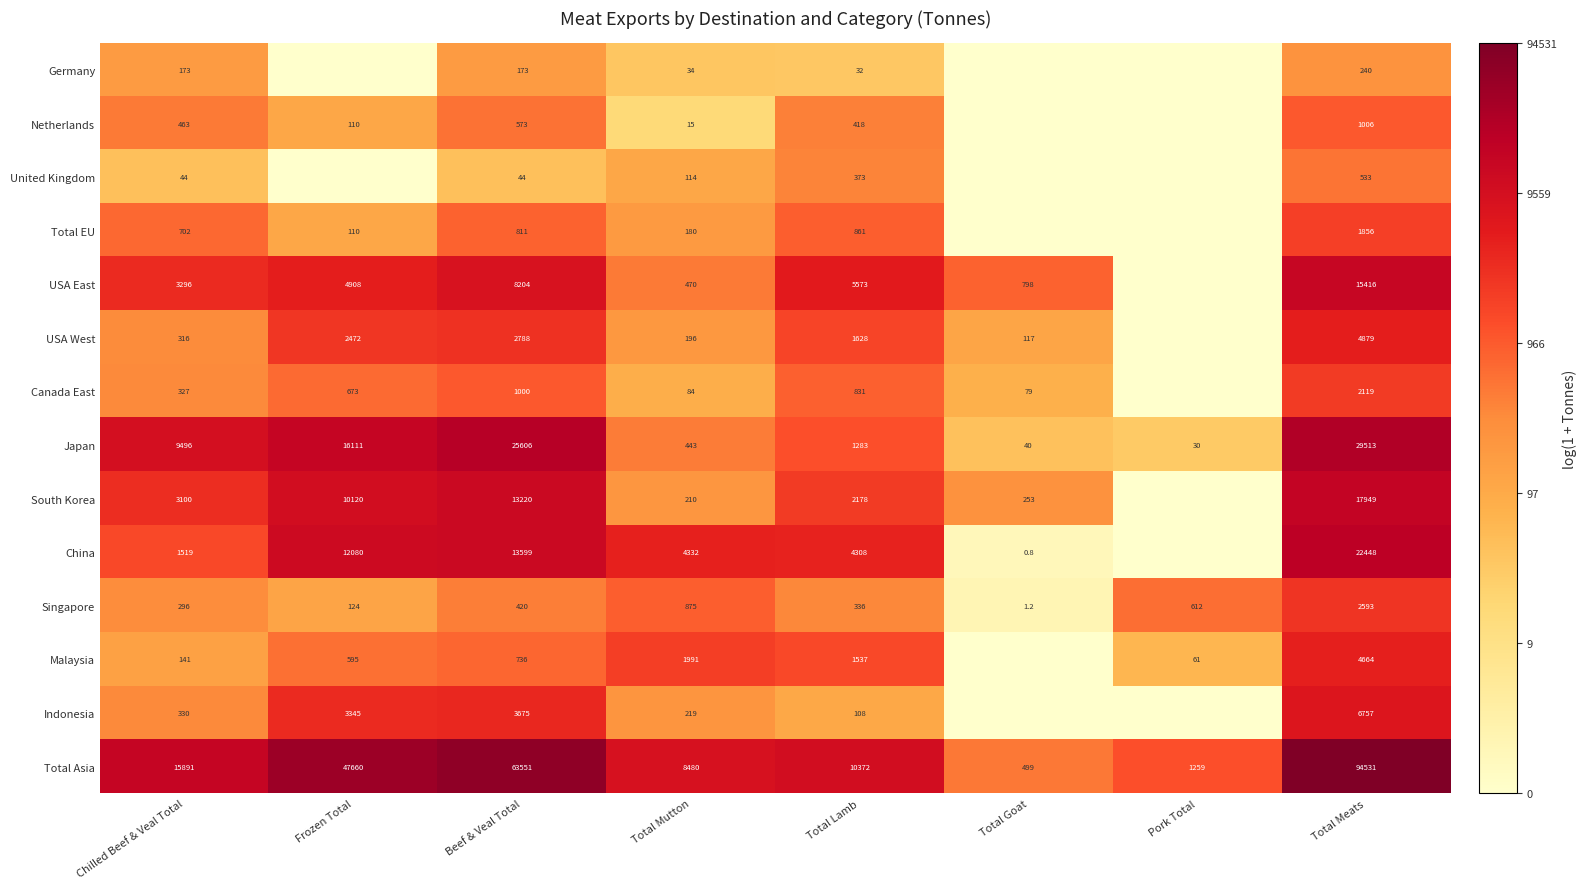

What is the spread (max minus min) of values at Chilled Beef & Veal Total?

15847.0